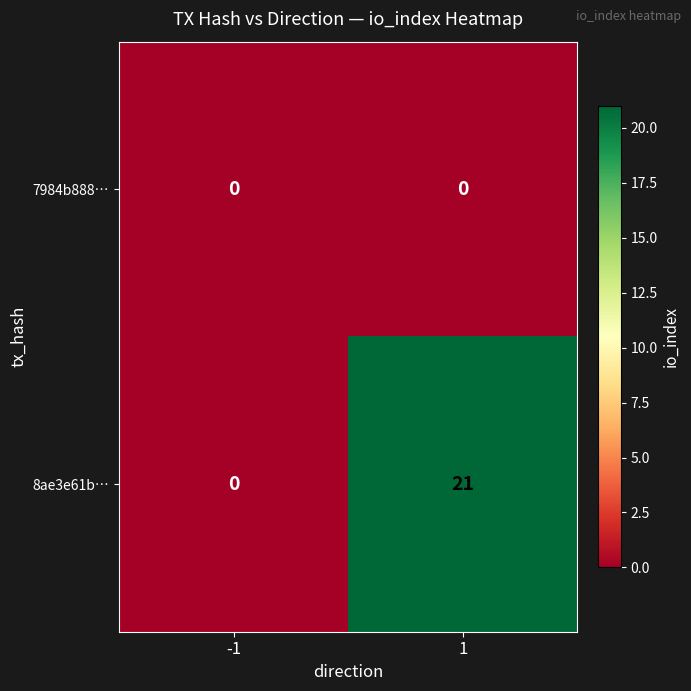

How many values in 8ae3e61b… are above zero?

1